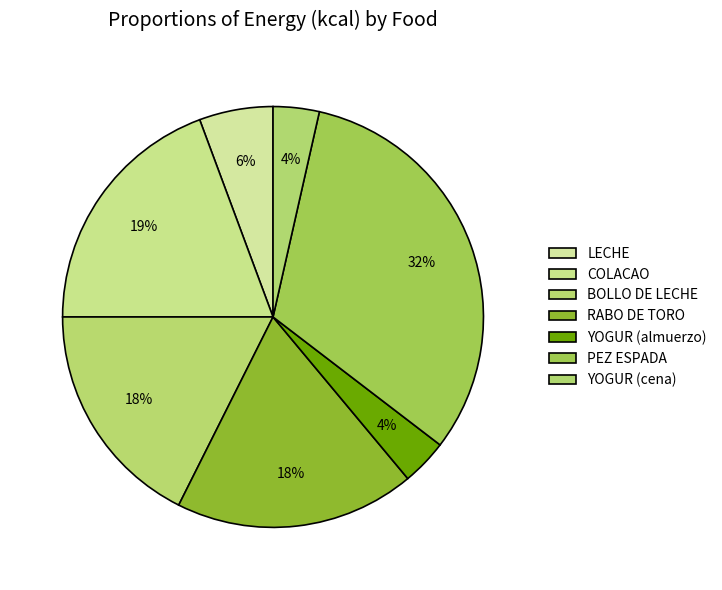

What is the smallest slice in the pie chart?

YOGUR (almuerzo)